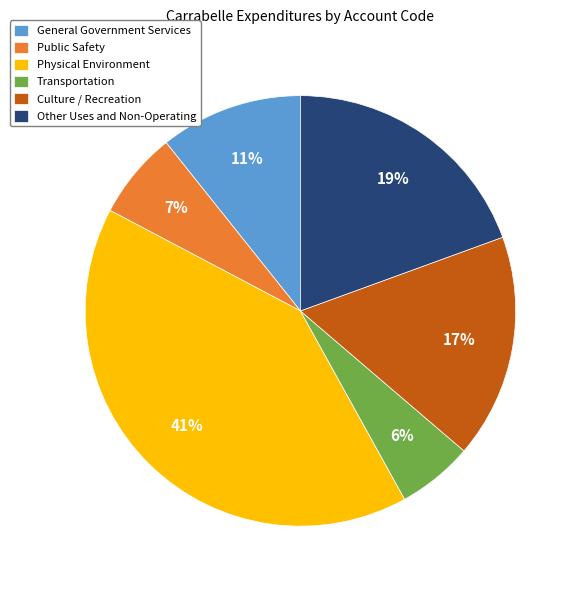

How many segments does this pie chart have?

6